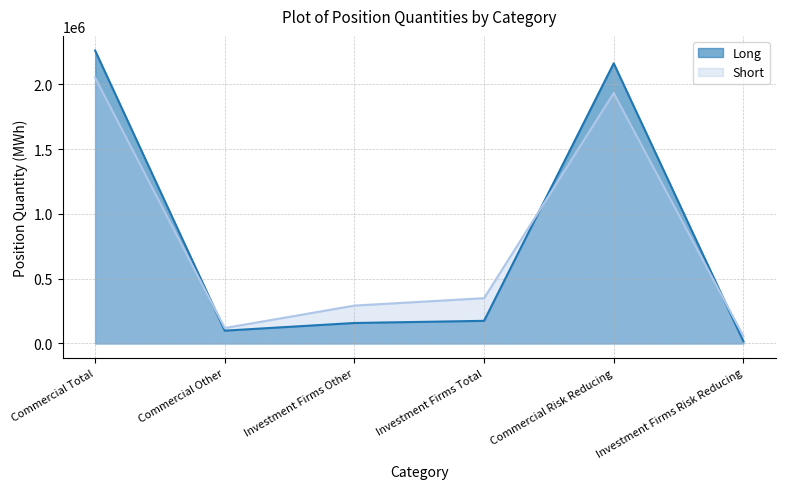

What is the difference between the maximum and minimum values in the Short series?

1993272